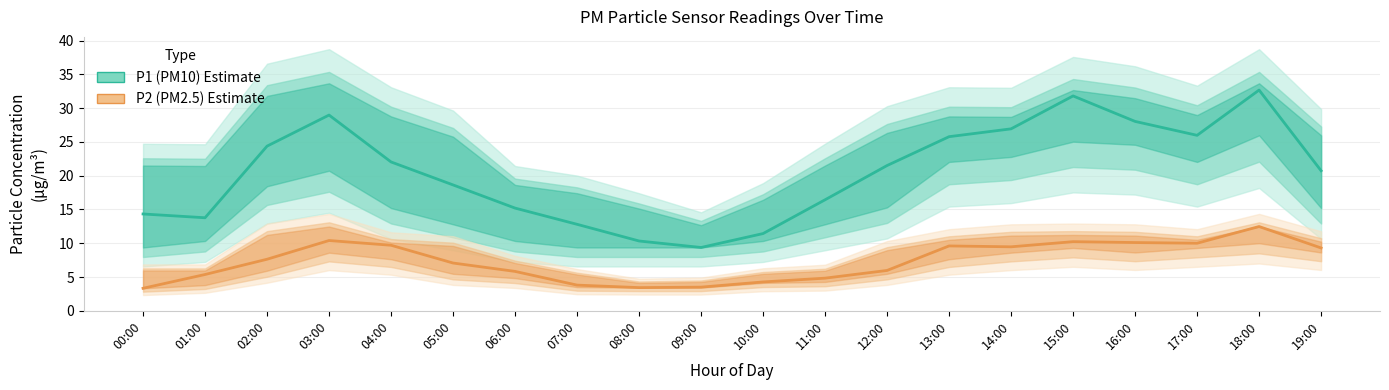

What is the greatest value displayed?

32.7